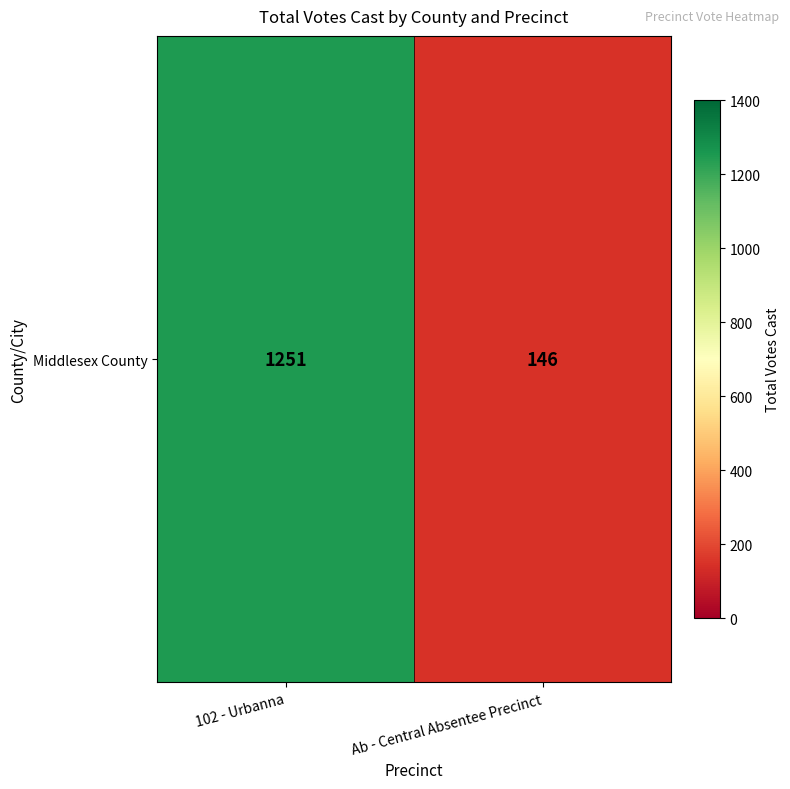

Reading left to right, transcribe all the data shown in this chart.

1251	146